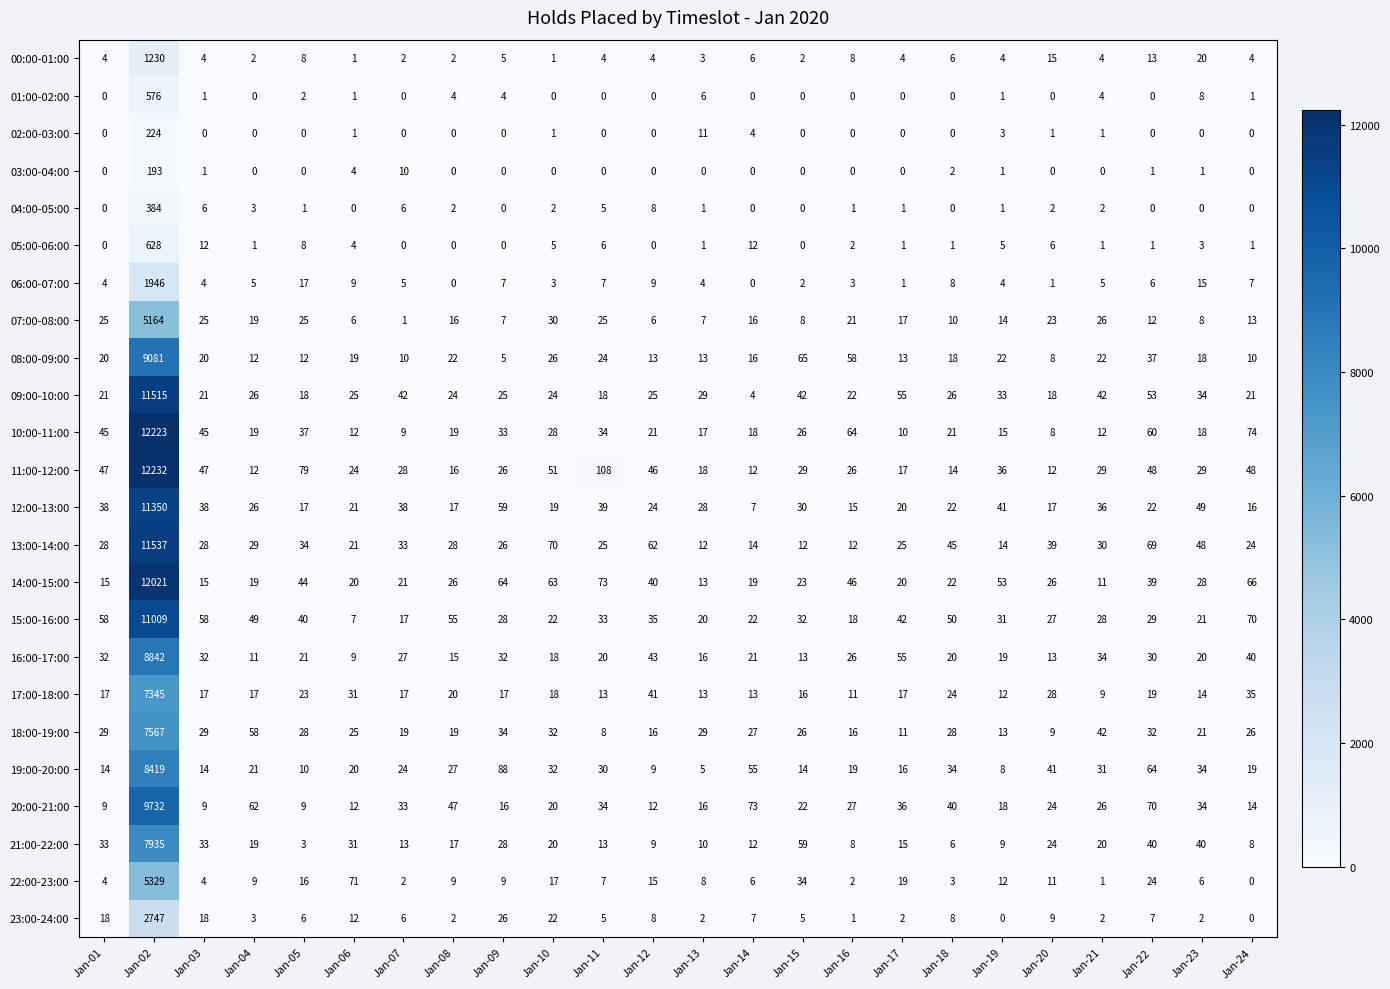

What is the average value of the 05:00-06:00 series?

29